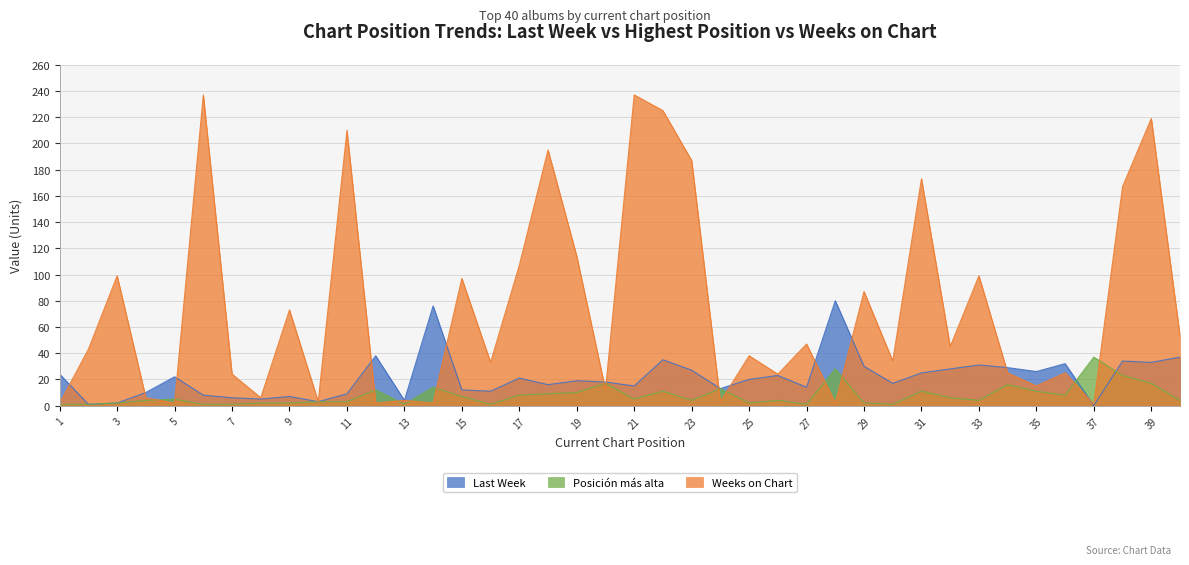

At which category does the chart reach its minimum across all series?

37